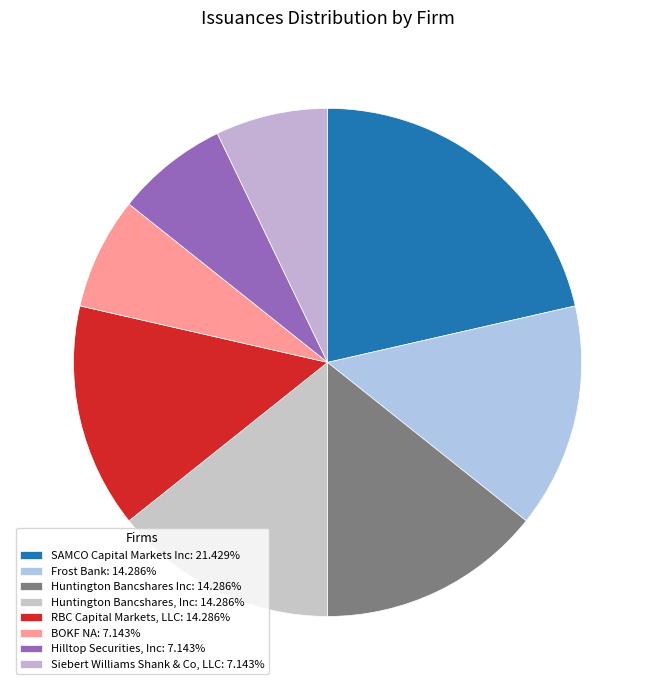

To the nearest percent, what is the difference between the largest and smallest slice percentages?

14%